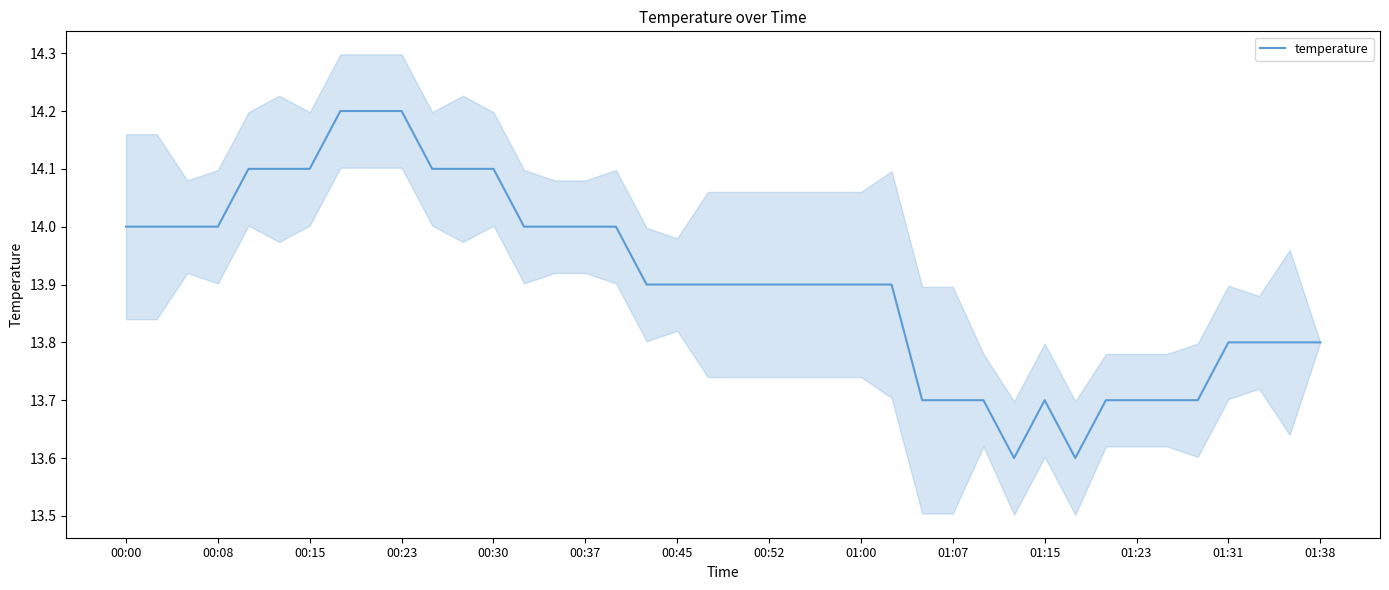

Reading left to right, what are all the values shown in this chart?

14.0	14.0	14.0	14.0	14.1	14.1	14.1	14.2	14.2	14.2	14.1	14.1	14.1	14.0	14.0	14.0	14.0	13.9	13.9	13.9	13.9	13.9	13.9	13.9	13.9	13.9	13.7	13.7	13.7	13.6	13.7	13.6	13.7	13.7	13.7	13.7	13.8	13.8	13.8	13.8